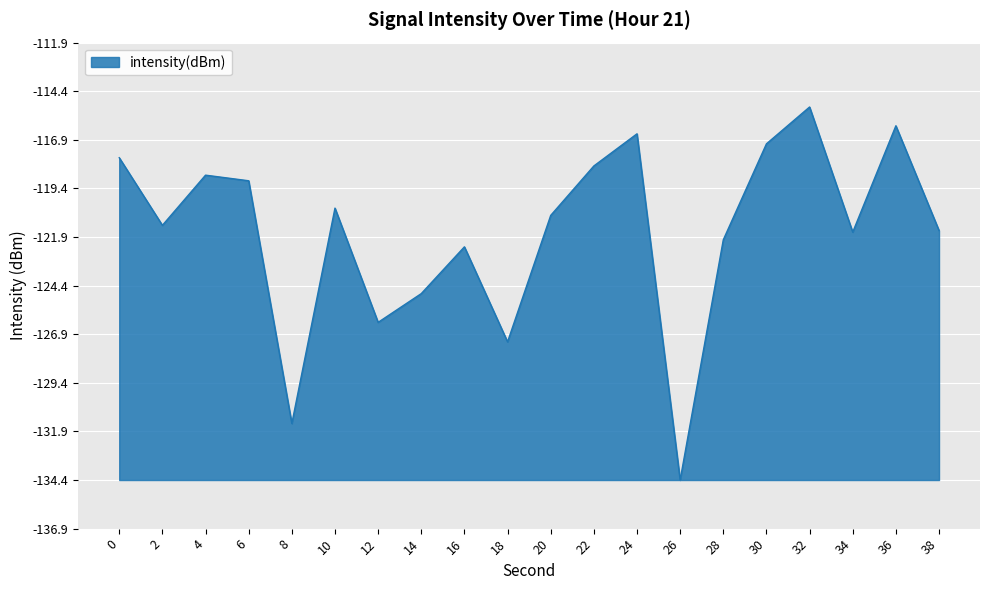

Does the chart display data point markers on the line(s)?

No